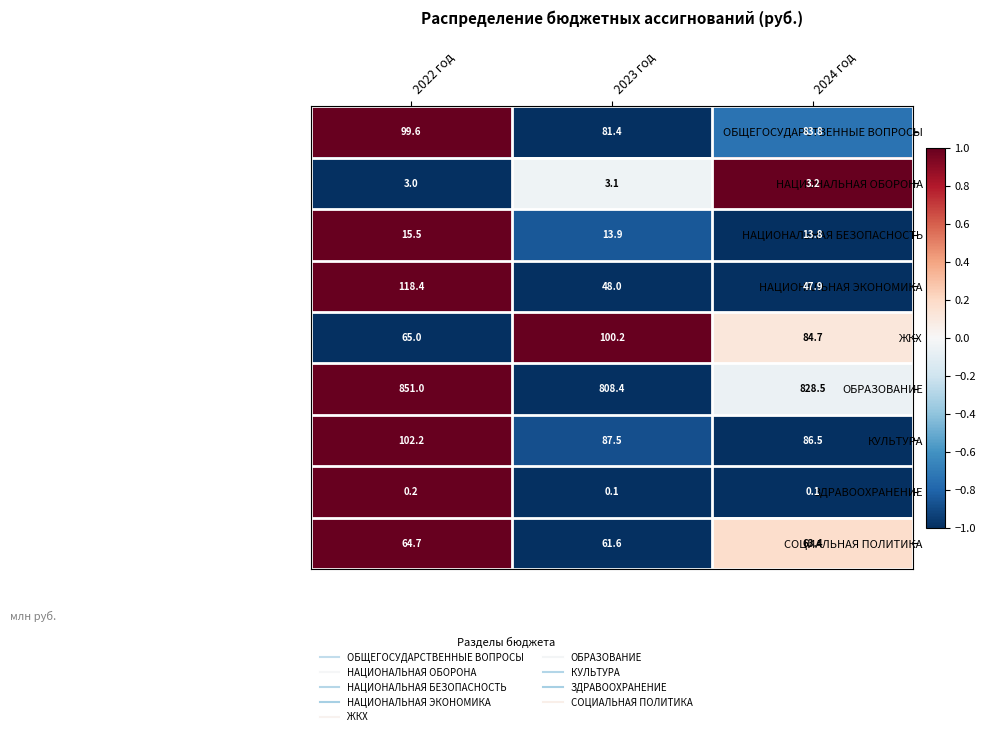

Which series has the largest total across all categories?

ОБРАЗОВАНИЕ